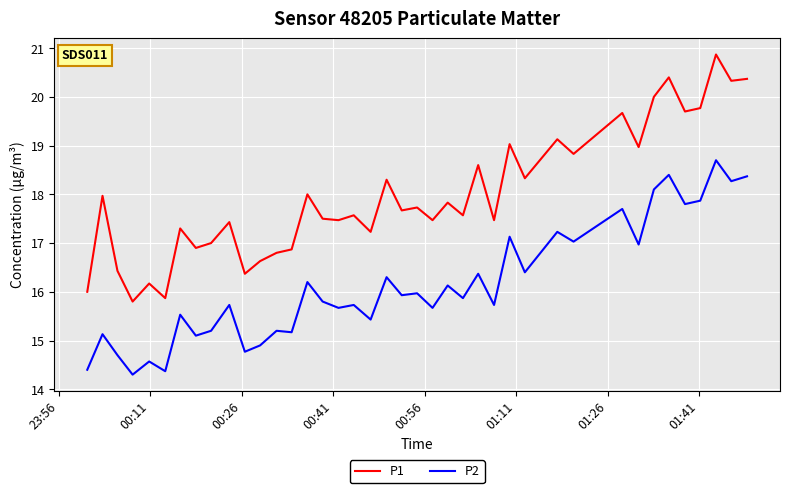

Does the chart have visible grid lines?

Yes